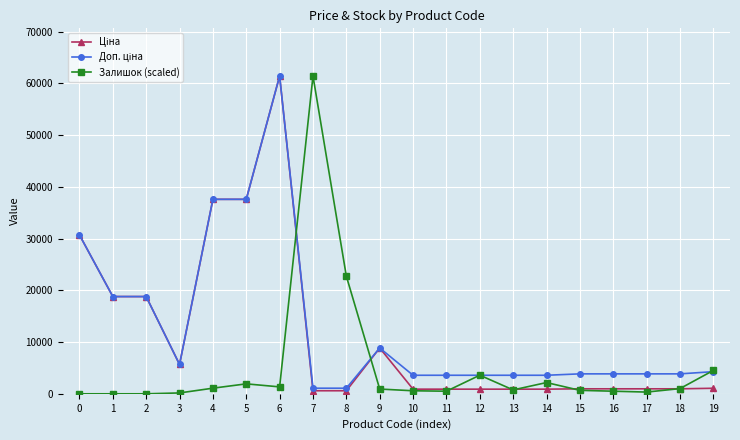

At which category is the sum across all series the highest?

6